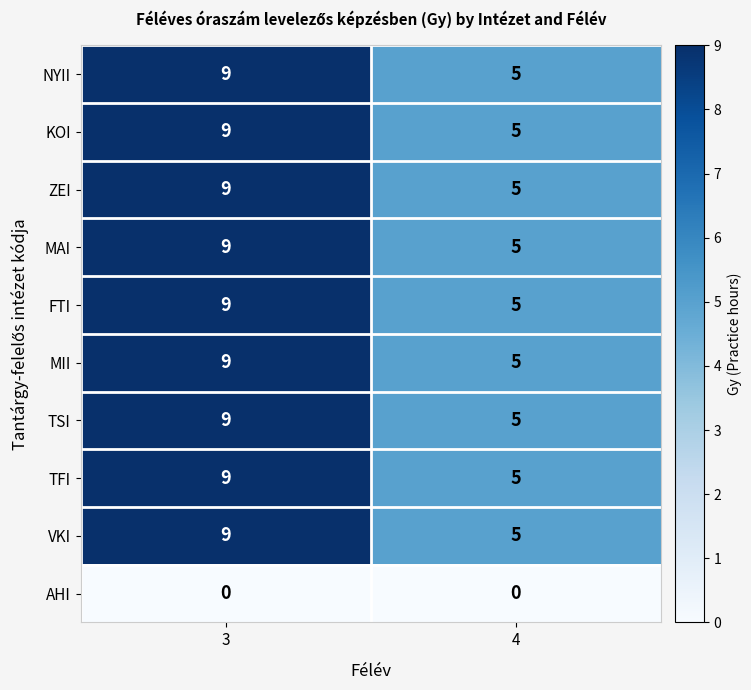

What is the difference between the highest and lowest values at 4?

5